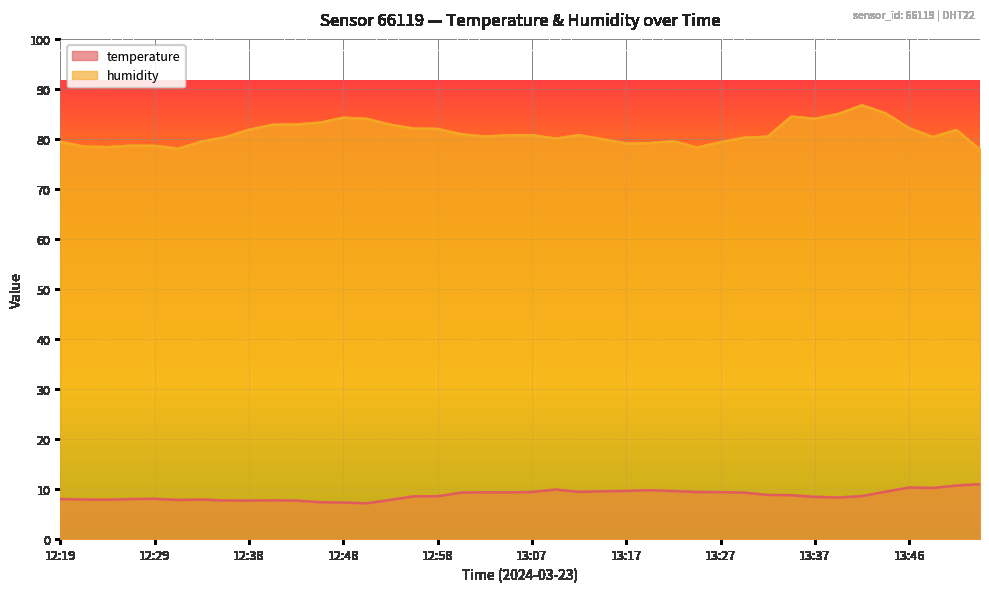

In temperature, how many points are higher than both neighbors (excluding endpoints)?

7